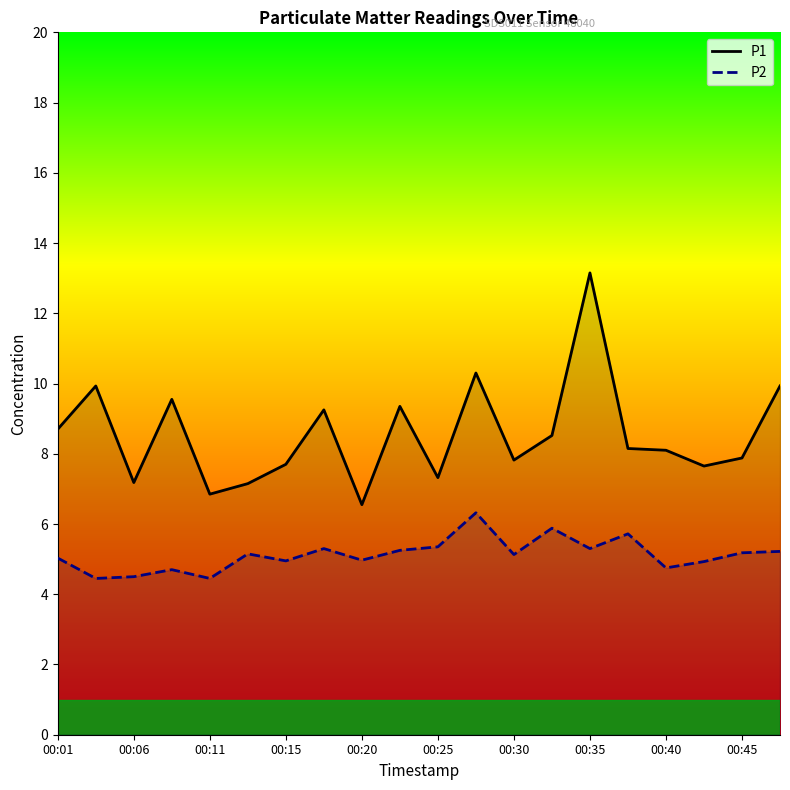

How many distinct data groups are displayed?

2